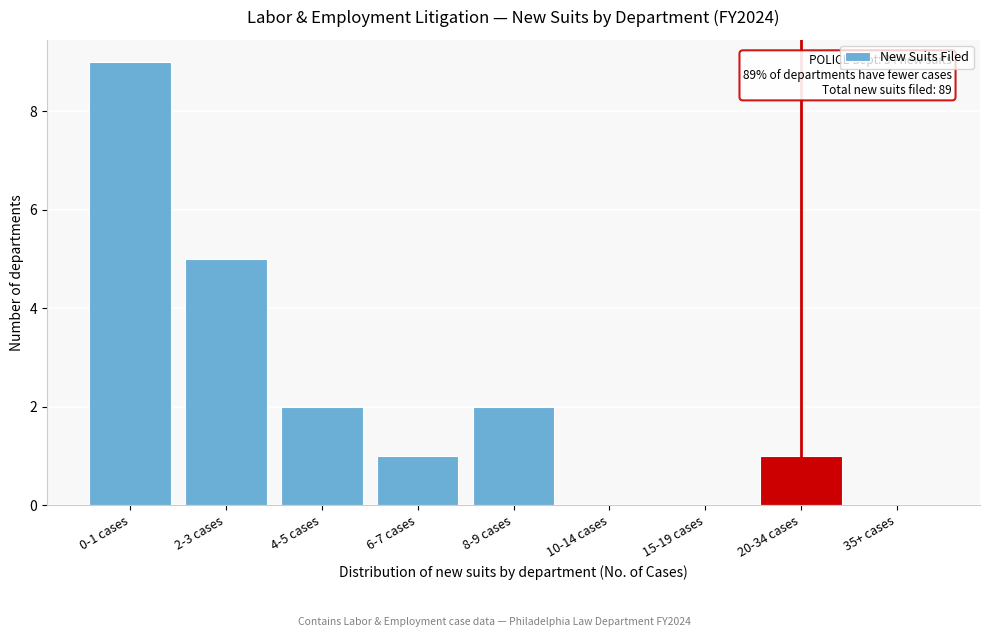

Reading left to right, what are all the values shown in this chart?

0-1 cases=9	2-3 cases=5	4-5 cases=2	6-7 cases=1	8-9 cases=2	10-14 cases=0	15-19 cases=0	20-34 cases=1	35+ cases=0